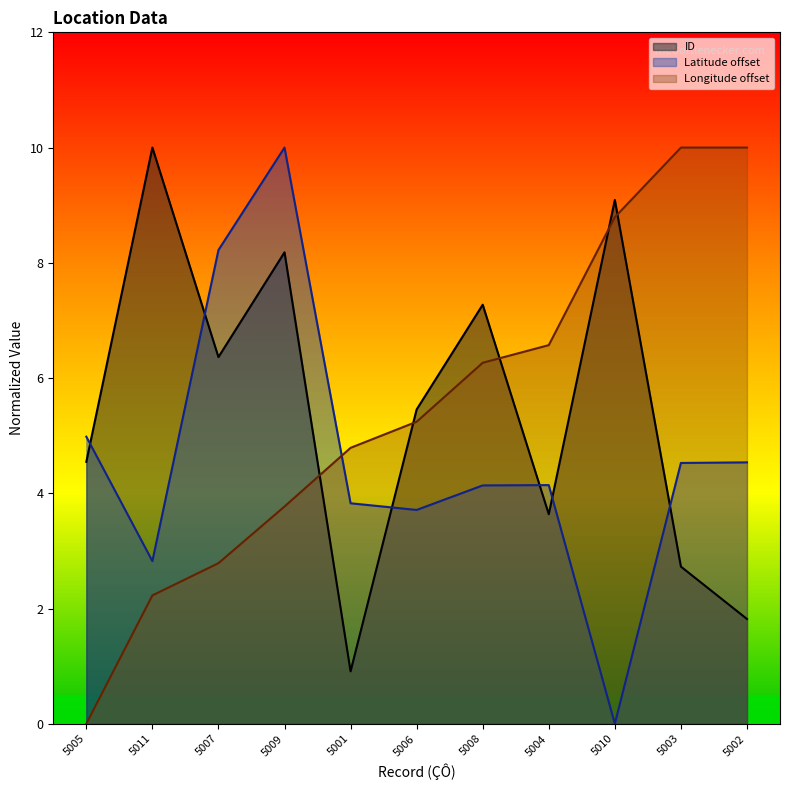

What is the average value of the Latitude series?

4.6